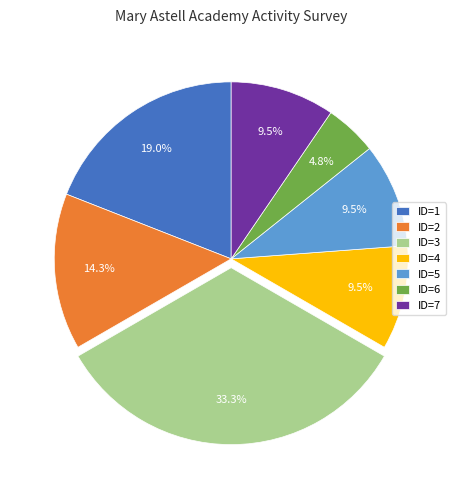

To the nearest percent, what portion does ID=2 represent?

14%